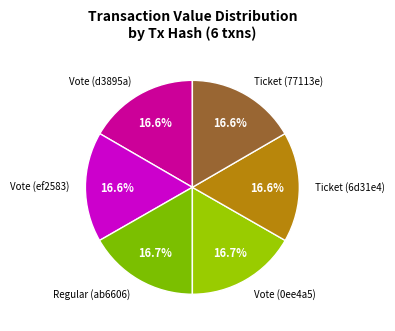

Do Ticket (6d31e4) and Vote (0ee4a5) together represent more than half of the pie?

No